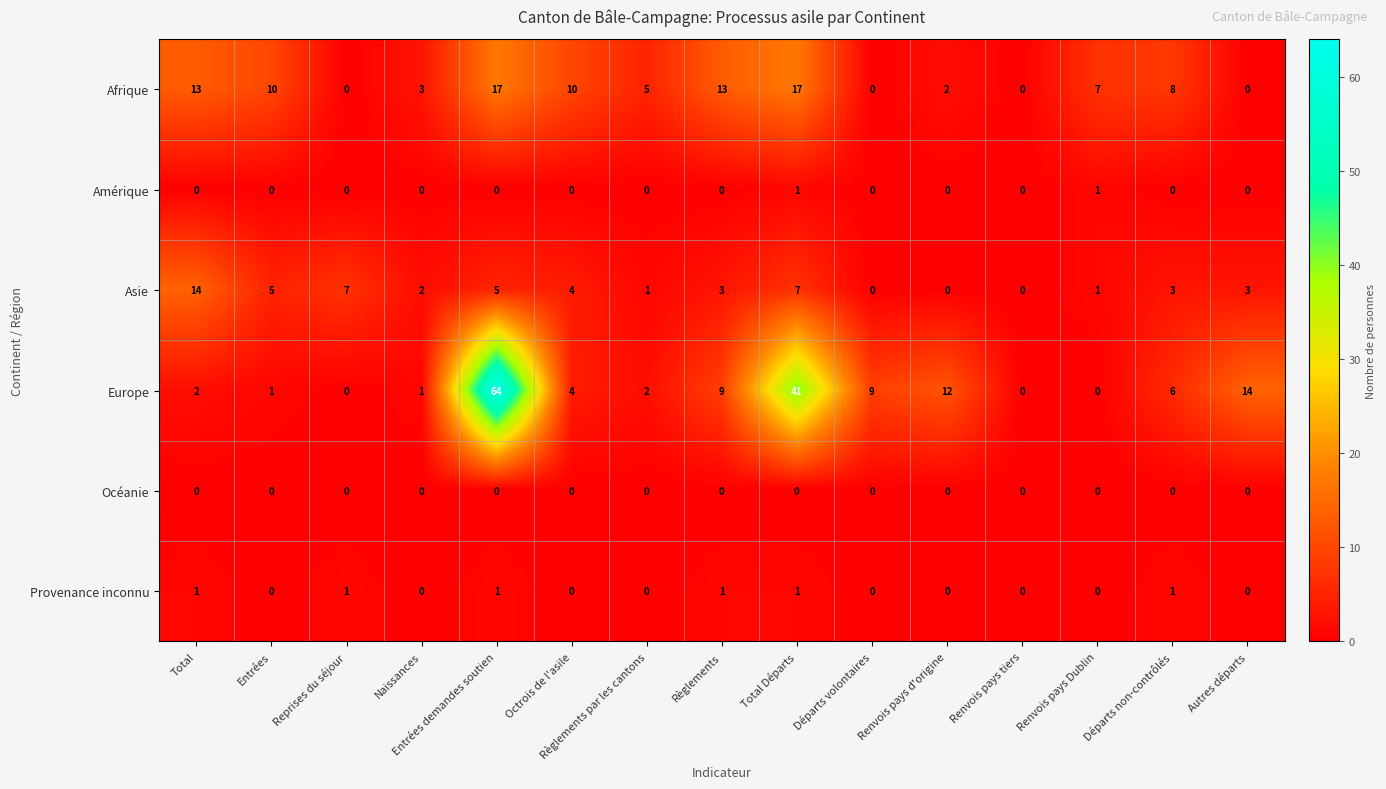

At which label does Asie reach its peak?

Total